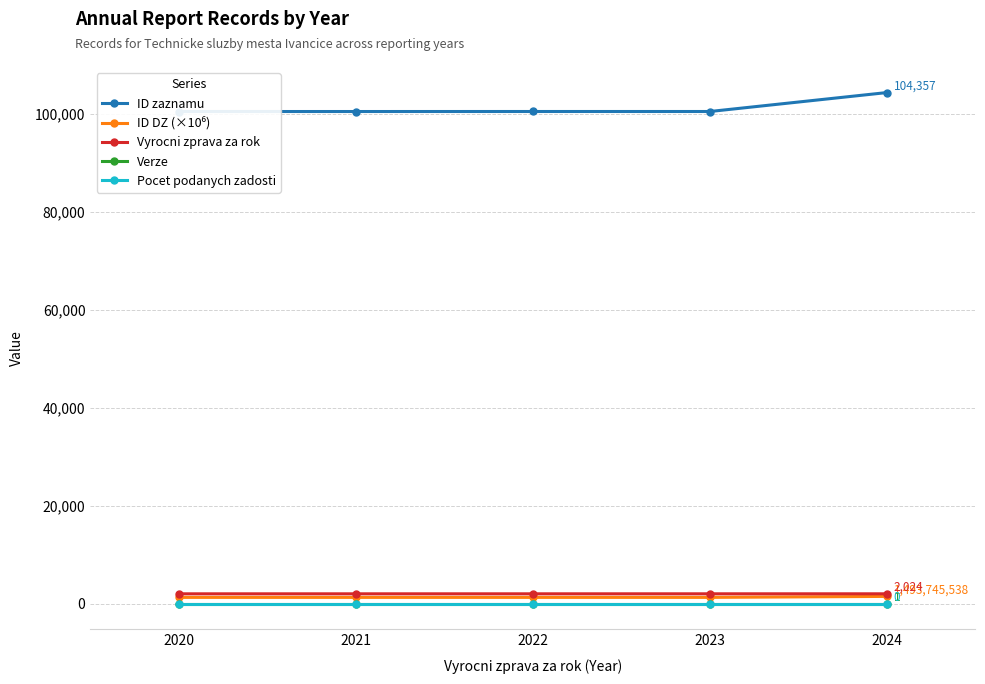

The value of Pocet podanych zadosti at 2023 is 0.0. True or false?

True